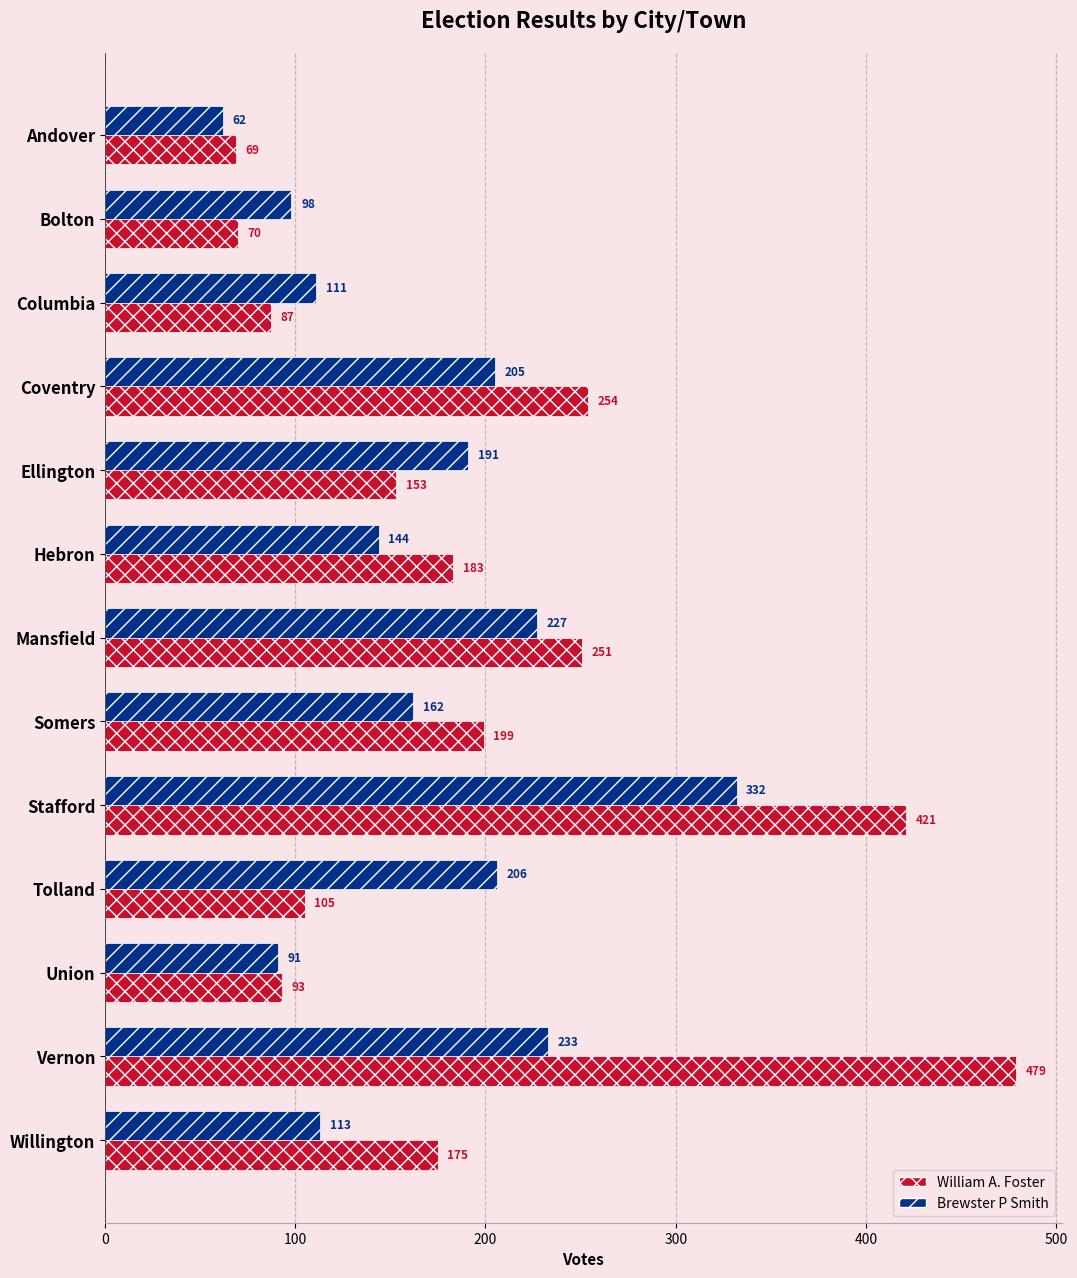

At which category is the sum across all series the highest?

Stafford